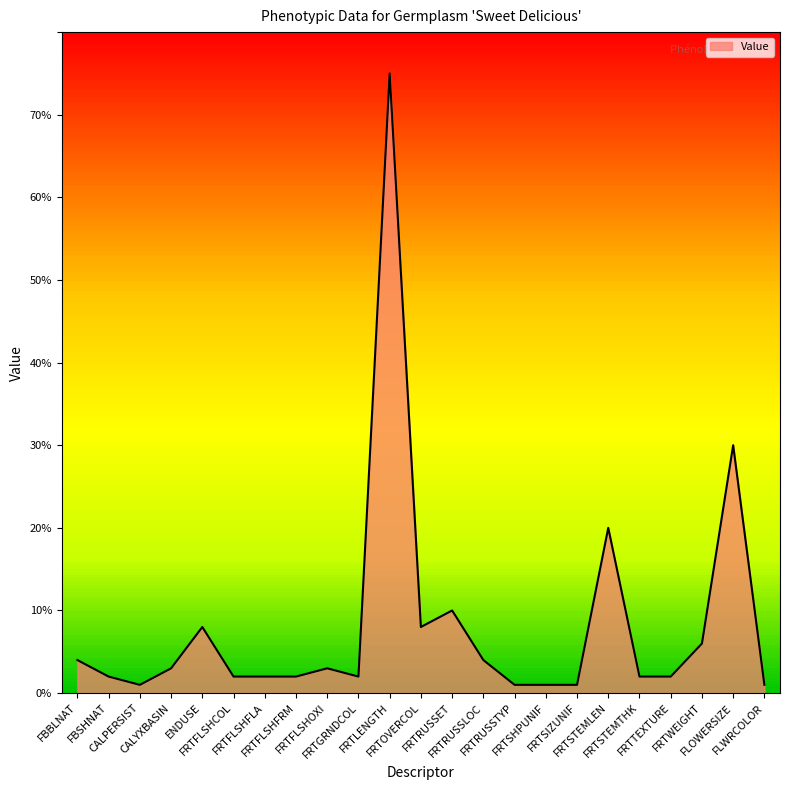

What is the difference between the maximum and minimum values?

74